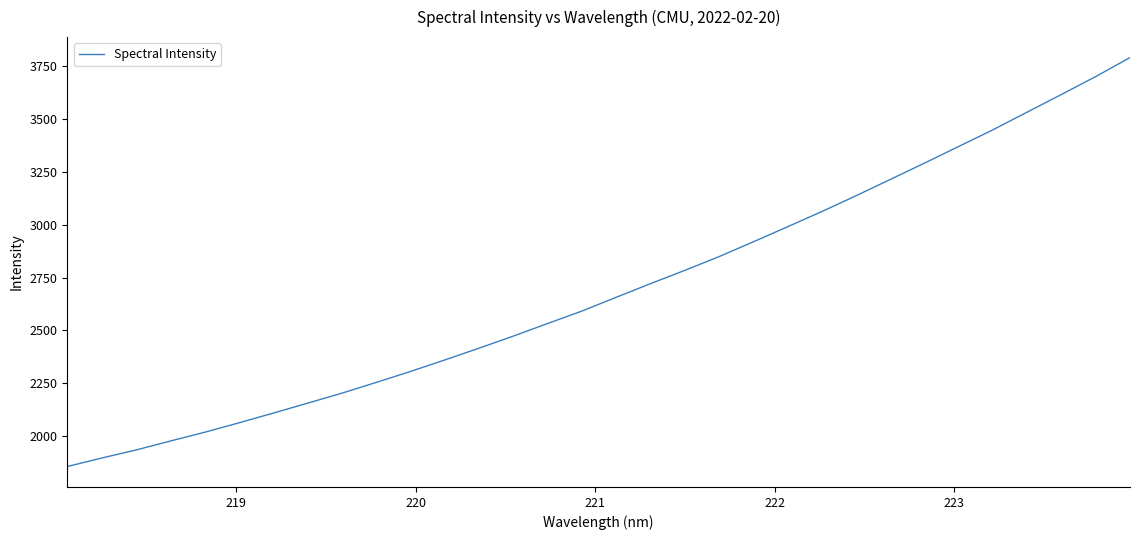

What is the difference between the maximum and minimum values?

1931.4